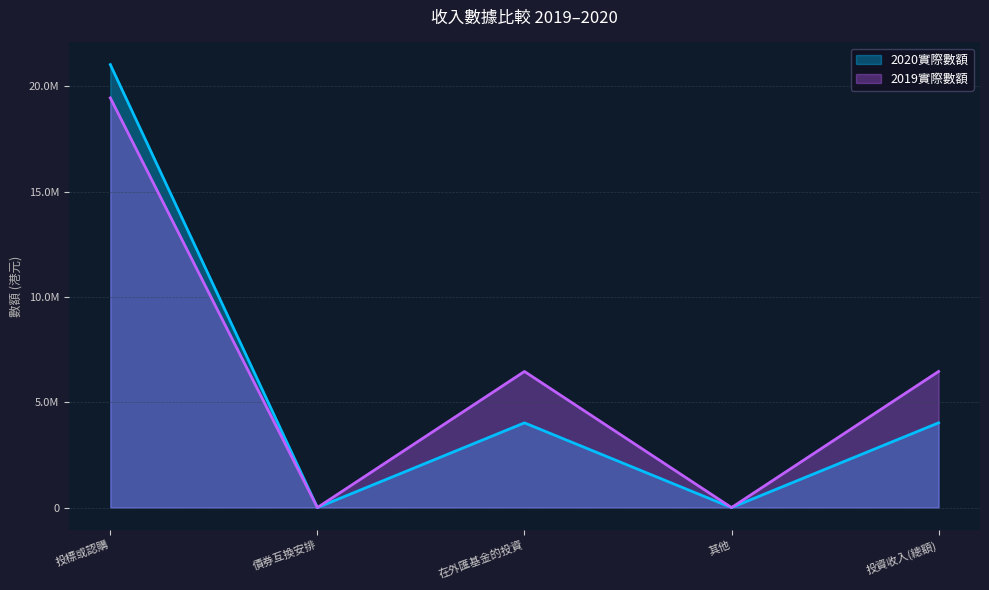

What is the difference between the second highest and minimum values in the 2020實際數額 series?

4025759